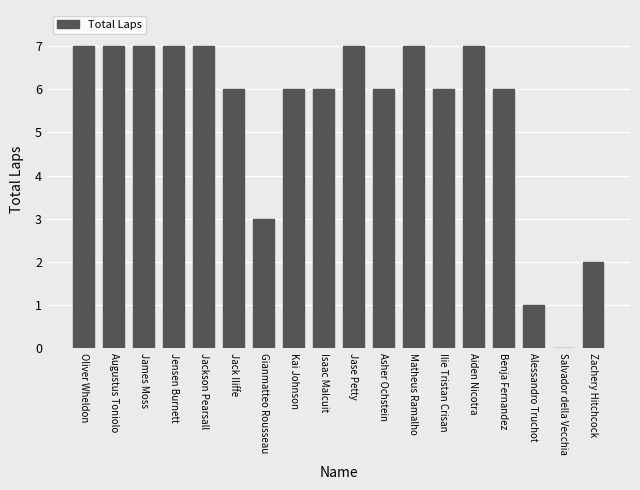

What is the average value?

5